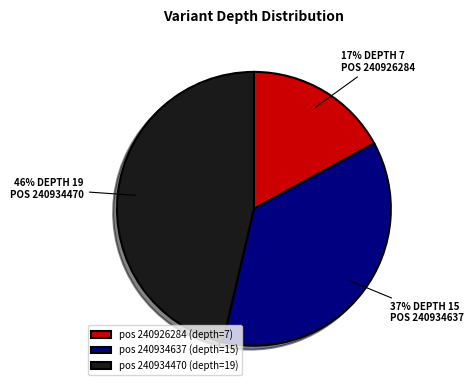

What percentage is the pos 240934637 (depth=15) slice, to the nearest percent?

37%